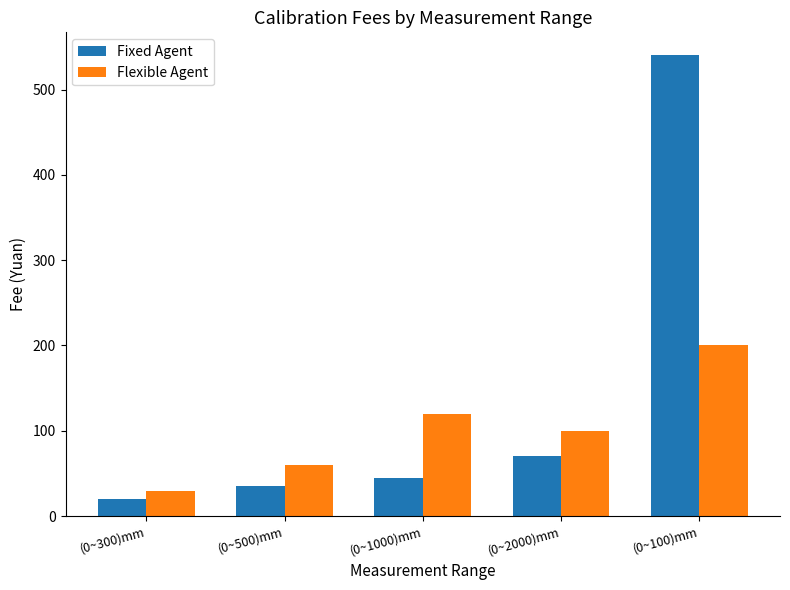

Rank the series by their average value, from lowest to highest.

Flexible Agent, Fixed Agent